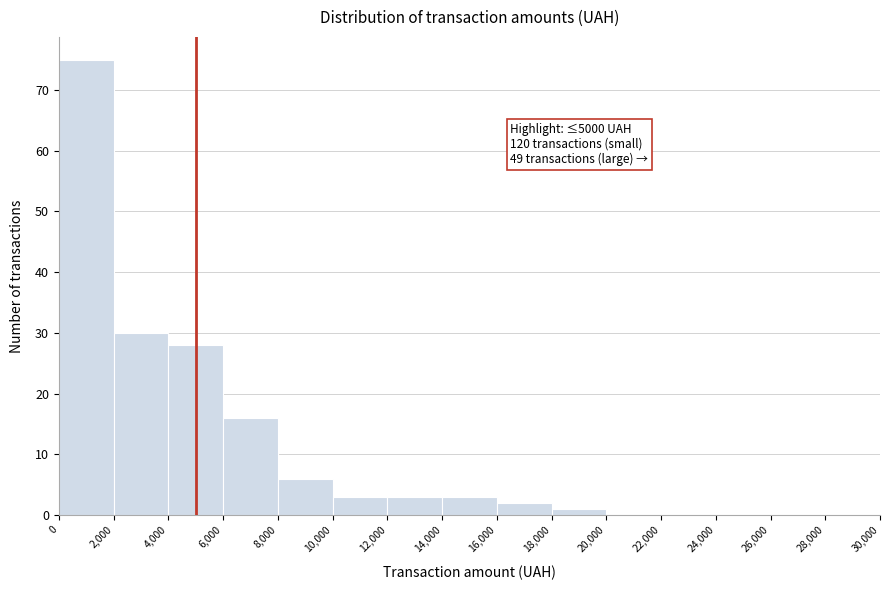

Over which range of the x-axis is the bar tallest?

0 to 2,000